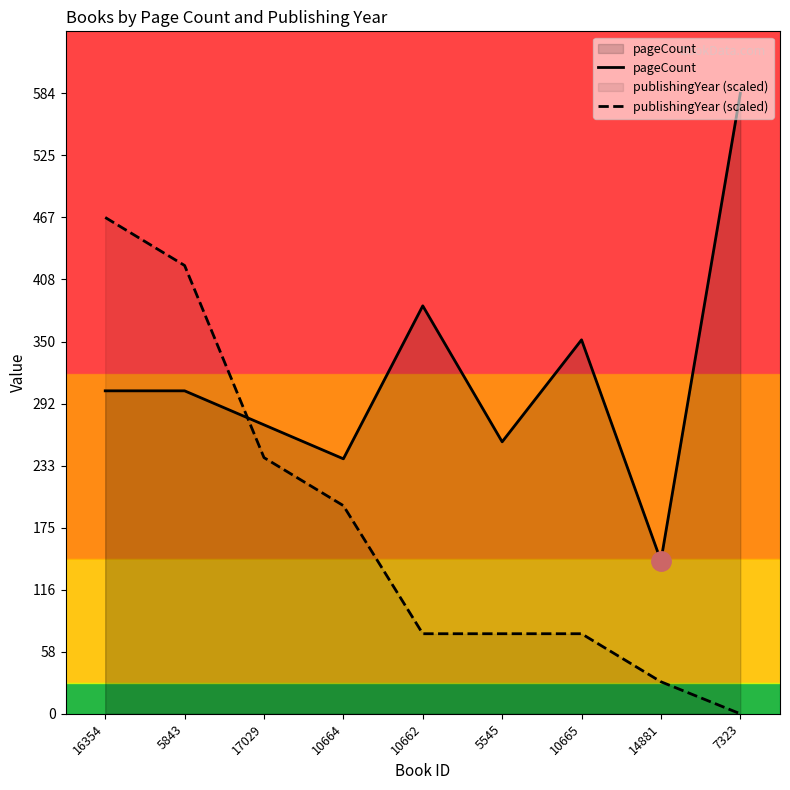

How many values in the publishingYear (scaled) series exceed 75?

7